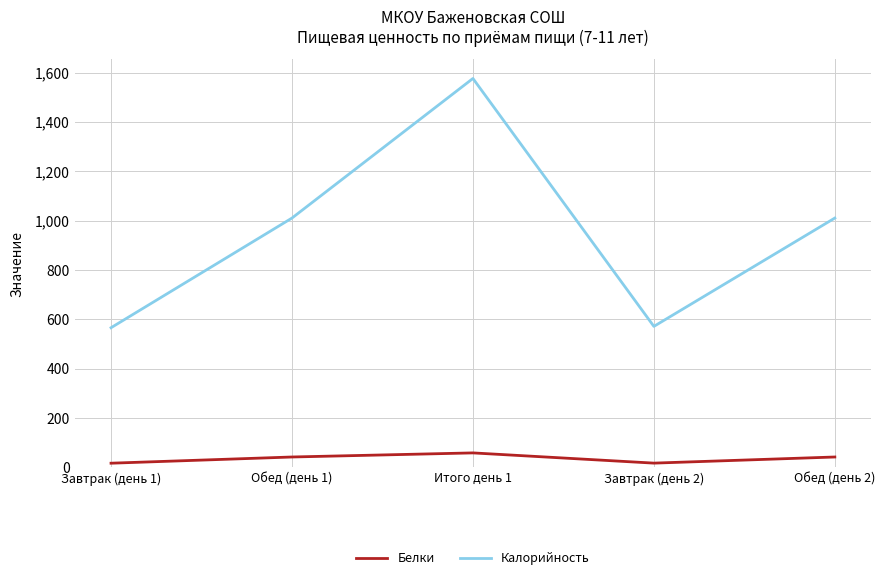

What is the difference between the highest and lowest values at Итого день 1?

1518.1